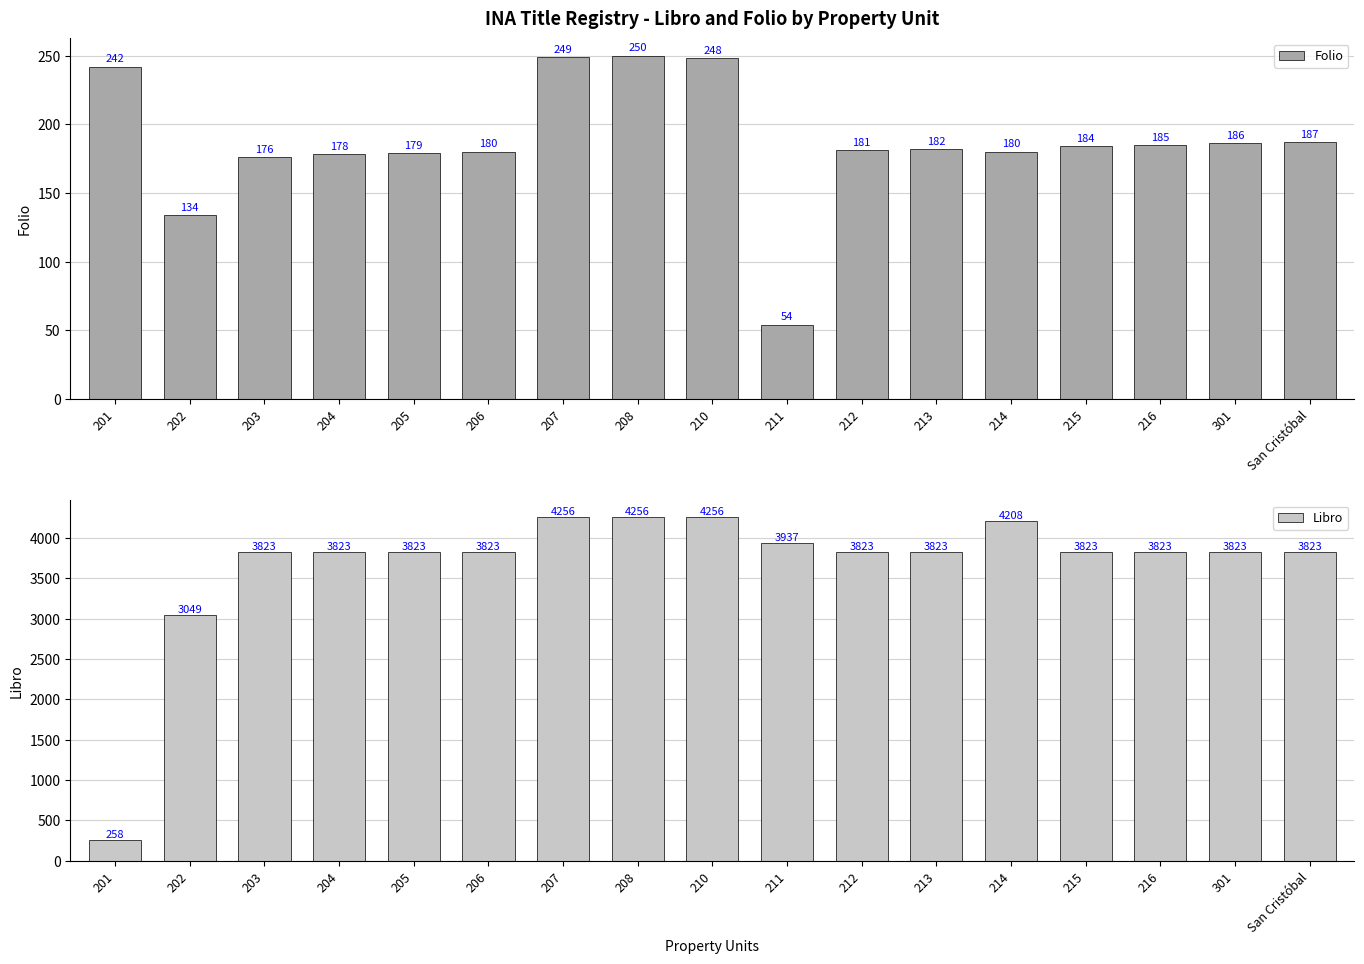

Which series has the largest total across all categories?

Libro